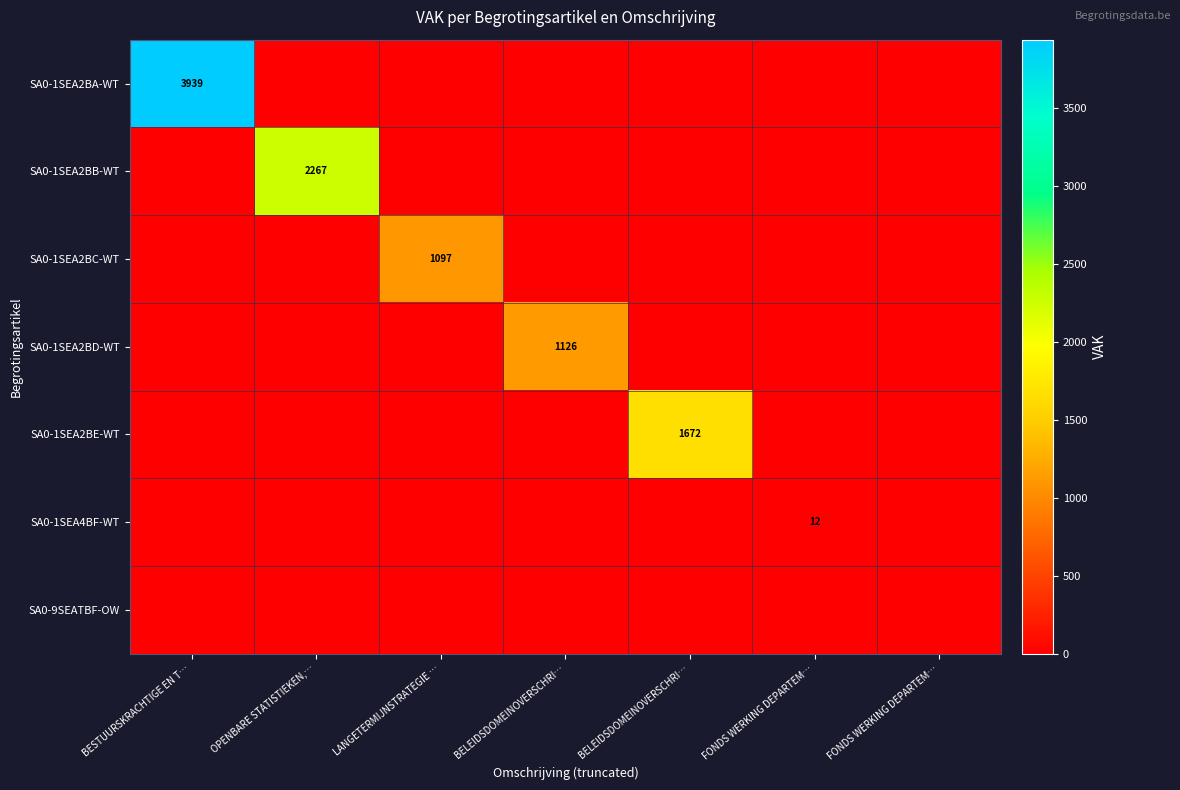

List the series in order of their peak value, highest first.

SA0-1SEA2BA-WT, SA0-1SEA2BB-WT, SA0-1SEA2BE-WT, SA0-1SEA2BD-WT, SA0-1SEA2BC-WT, SA0-1SEA4BF-WT, SA0-9SEATBF-OW